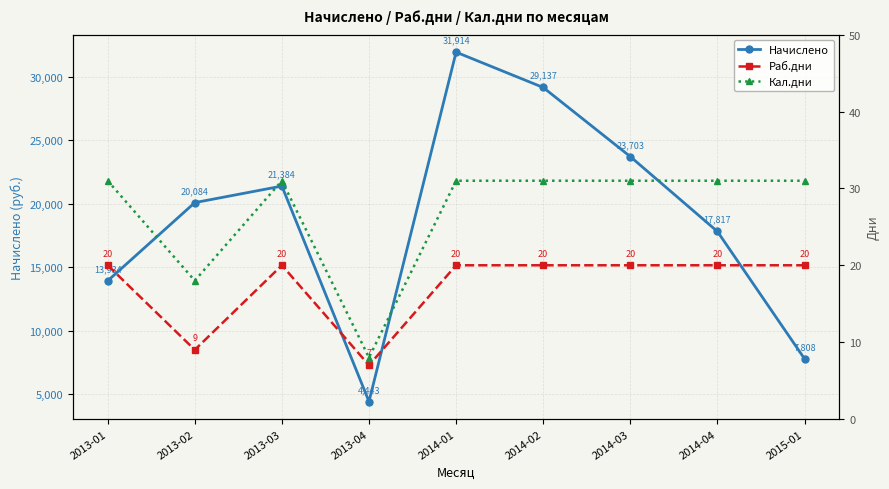

What is the greatest value displayed?

31914.3